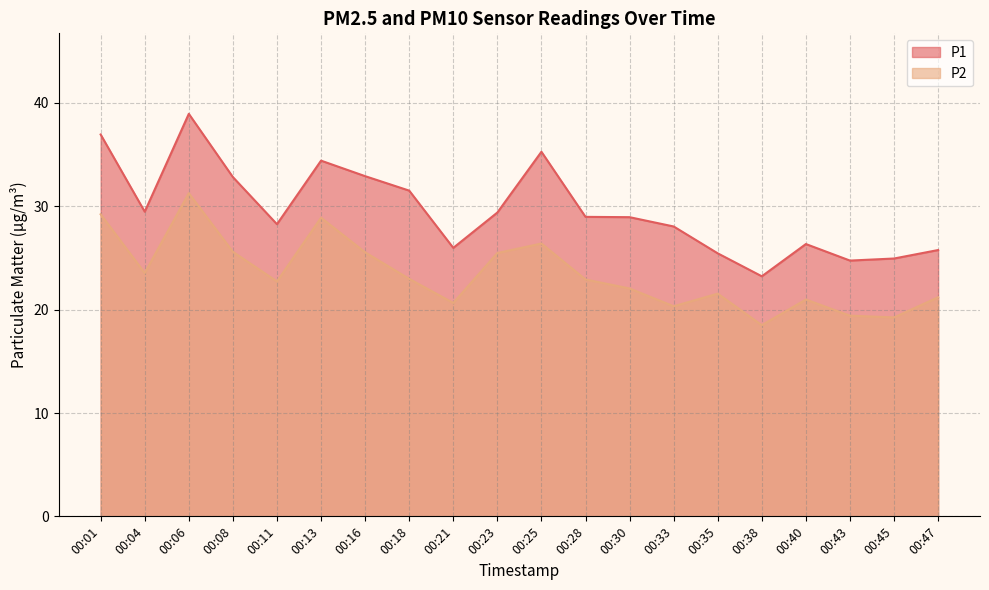

What is the sum of all P2 values?

468.5